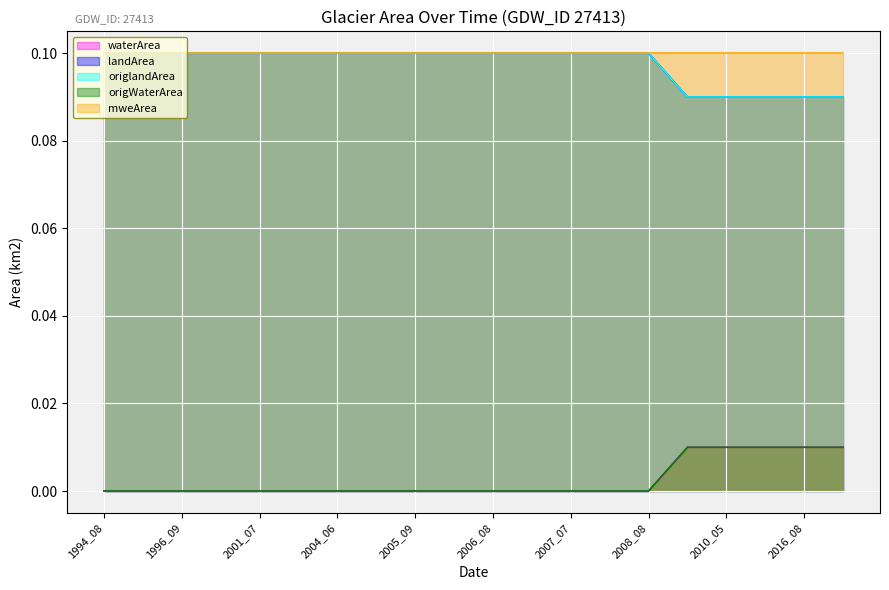

Which series changed the most between 1994_08 and 2005_09?

waterArea